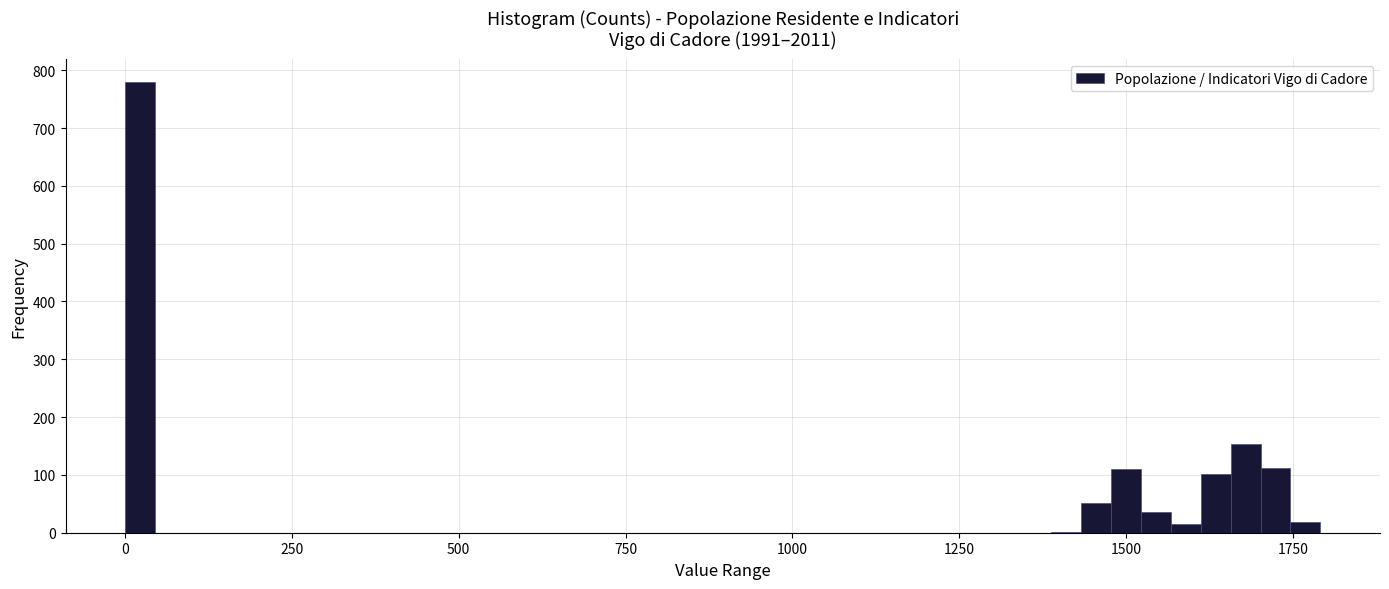

Read against the x-axis, roughly where is the centre of the tallest bar?

0